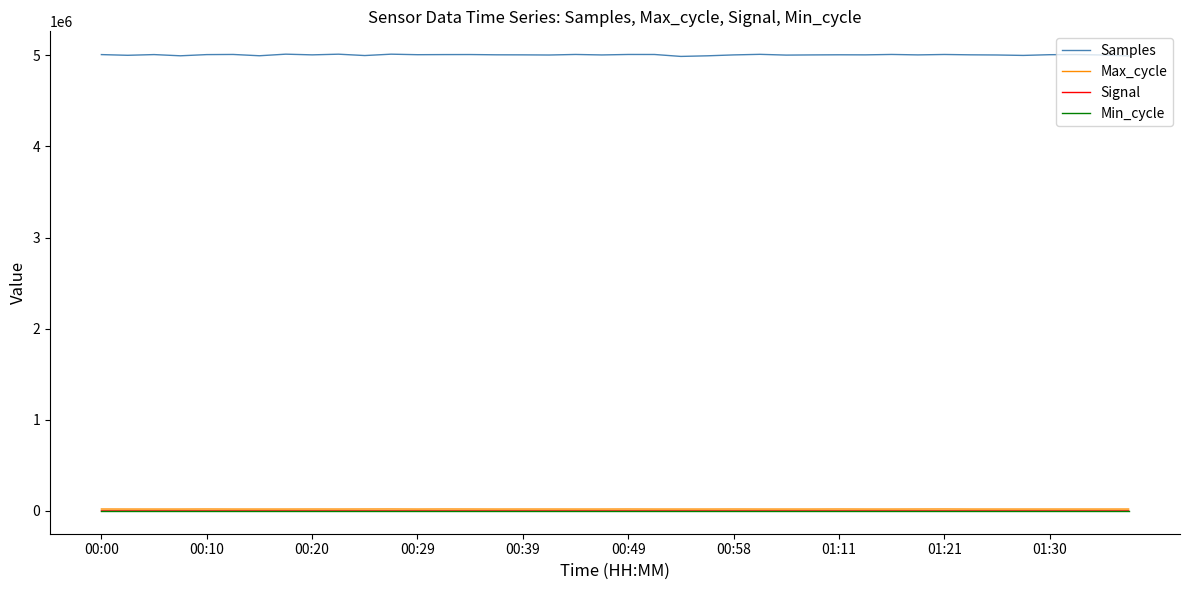

Which series has the widest spread of values?

Samples